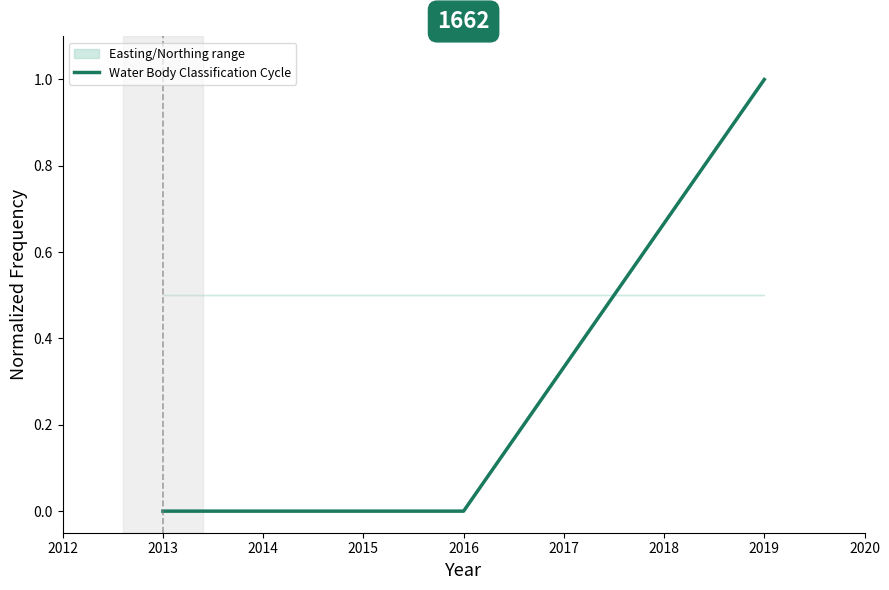

The value of Water Body Classification Cycle at 2014 is 0. True or false?

True